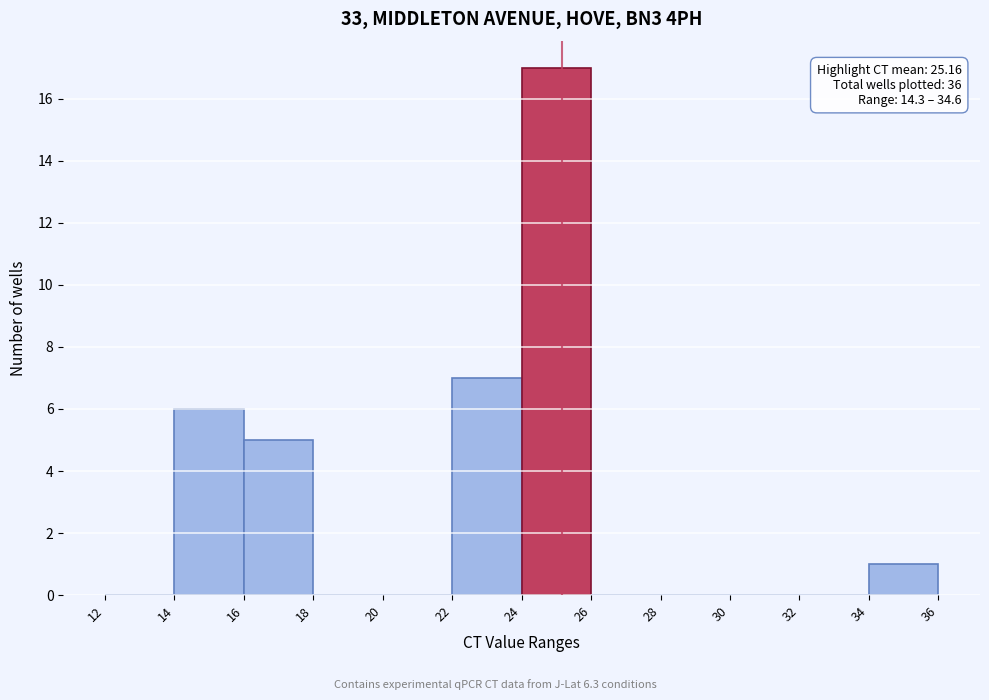

Over which range of the x-axis is the bar tallest?

24 to 26